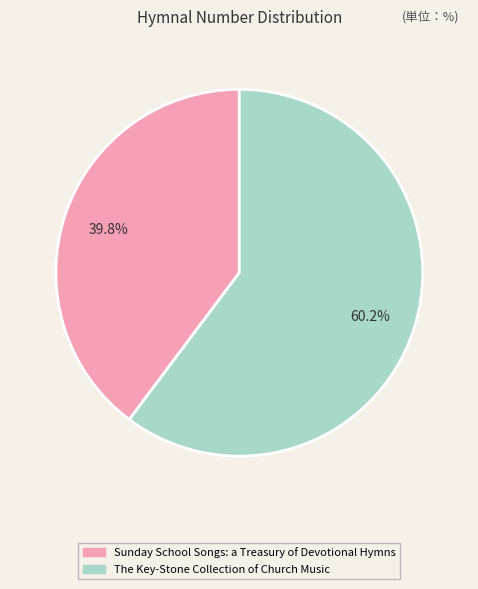

Is The Key-Stone Collection of Church Music the majority of the pie?

Yes